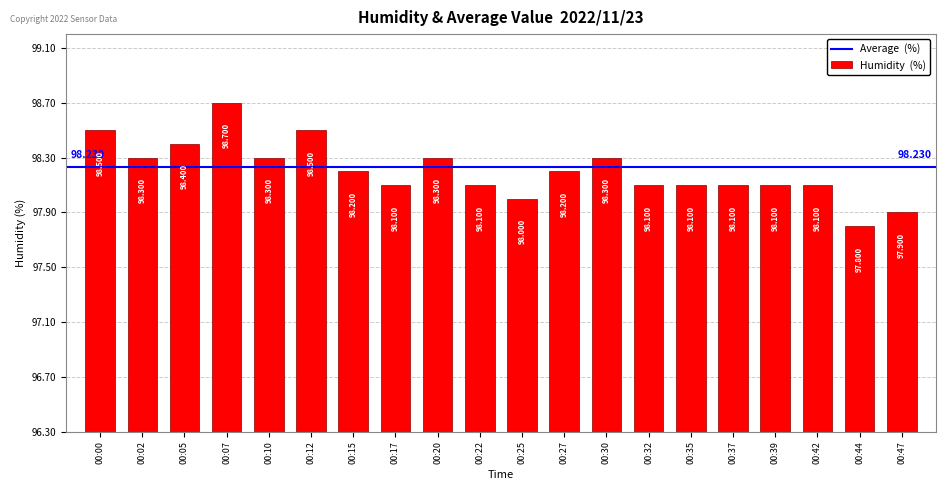

Which has a higher value, 00:02 or 00:32?

00:02